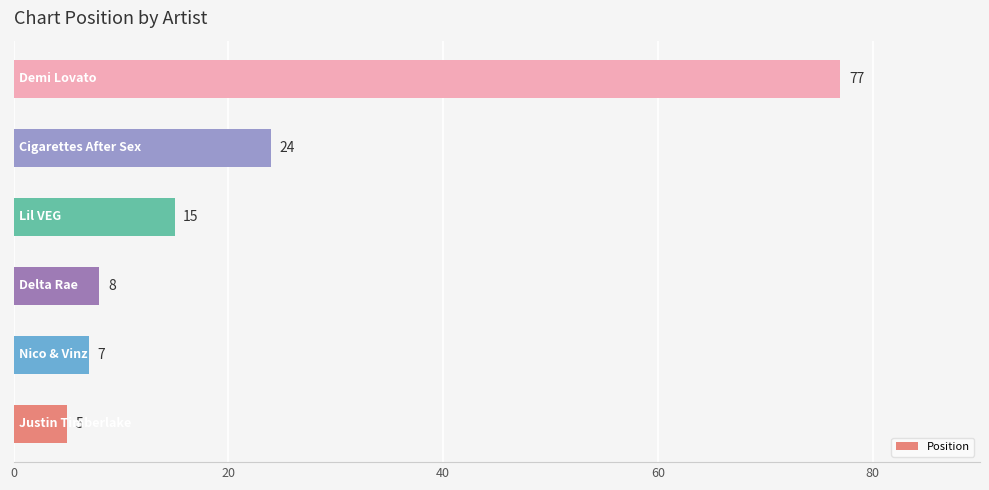

How many values are below 15?

3